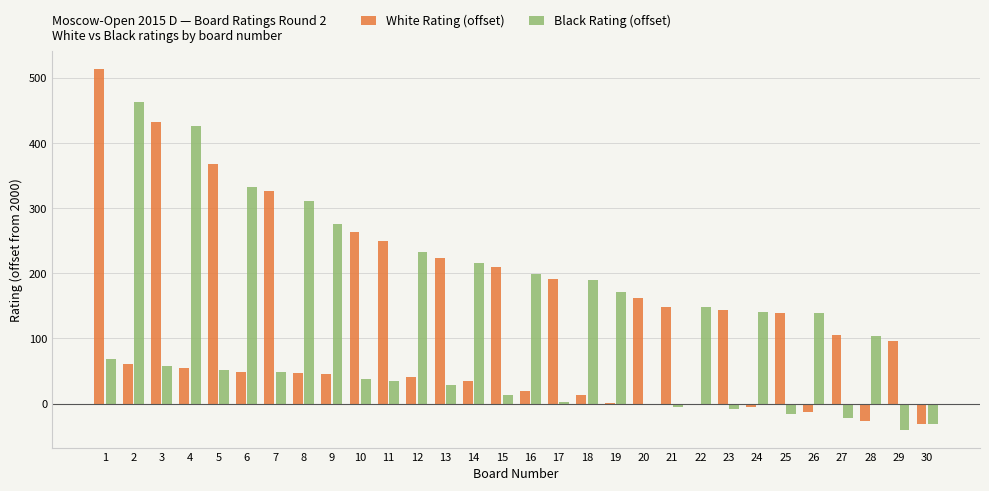

True or false: Black Rating (offset) has a value of 216 at 14.

True